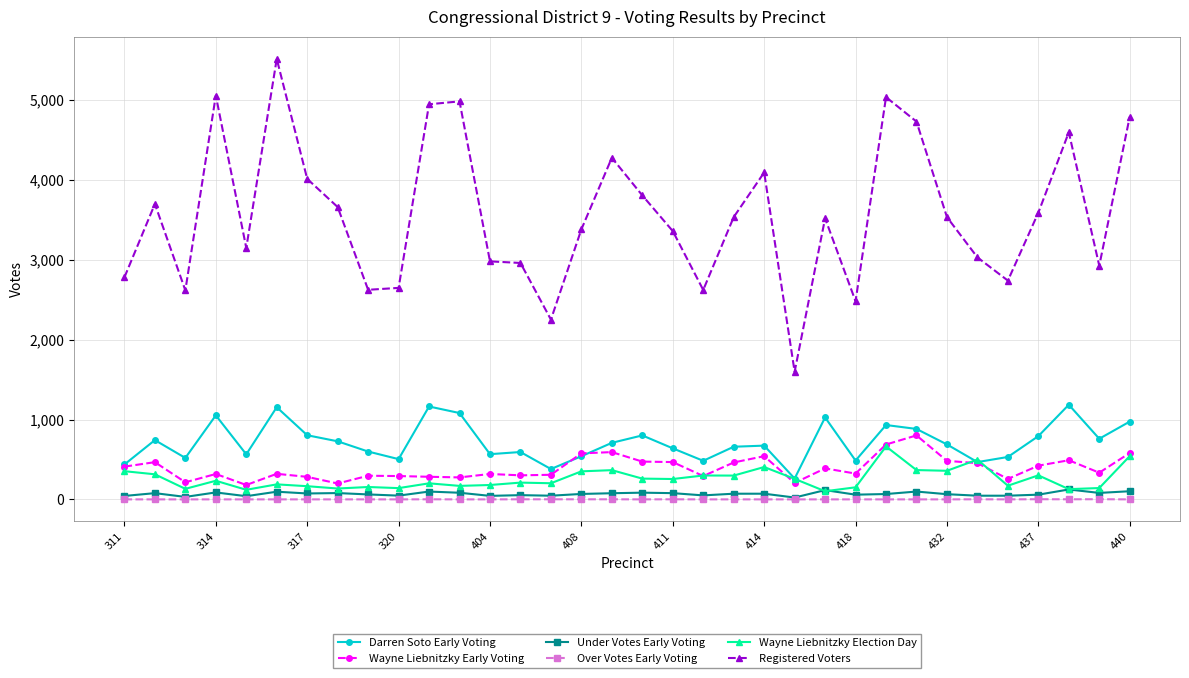

List the series in order of their peak value, lowest first.

Over Votes Early Voting, Under Votes Early Voting, Wayne Liebnitzky Election Day, Wayne Liebnitzky Early Voting, Darren Soto Early Voting, Registered Voters